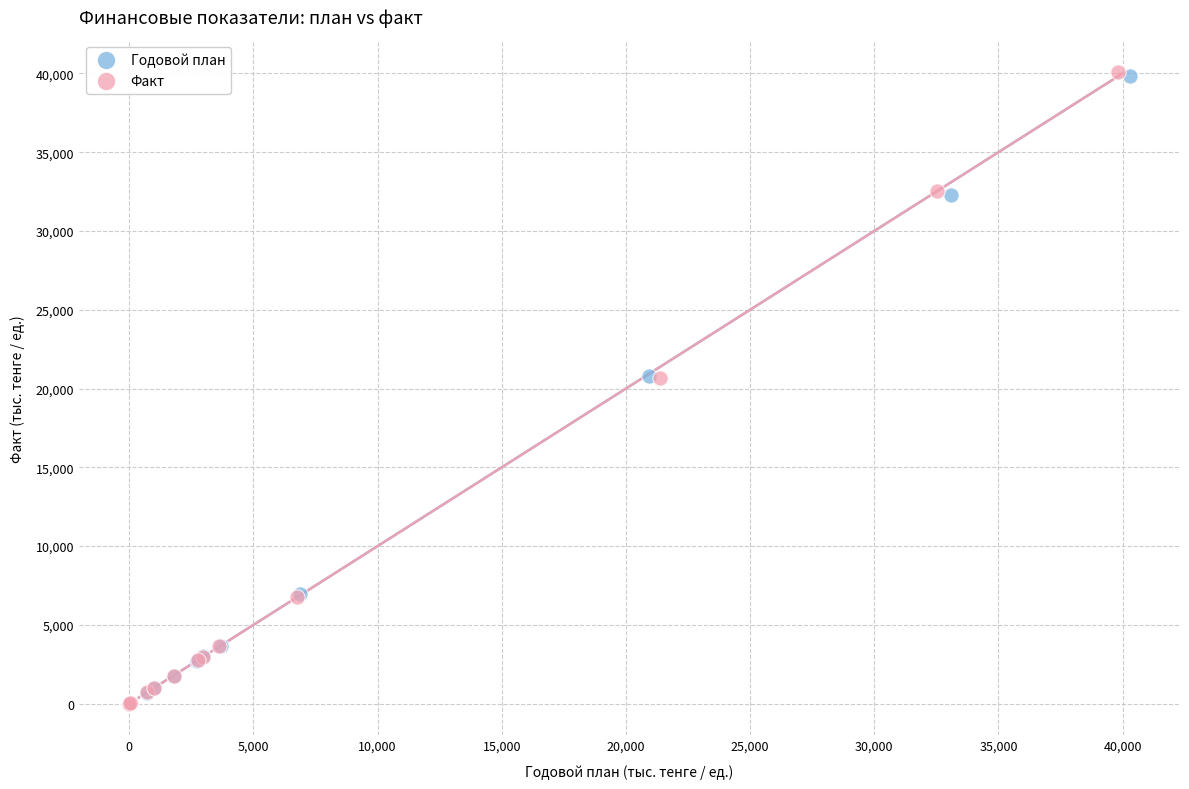

Which series has the largest Y range (max minus min)?

Факт